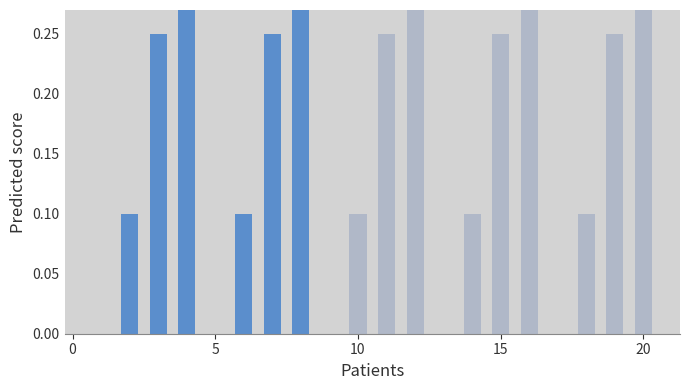

The value of XFOIL at 19 is 0.1. True or false?

False